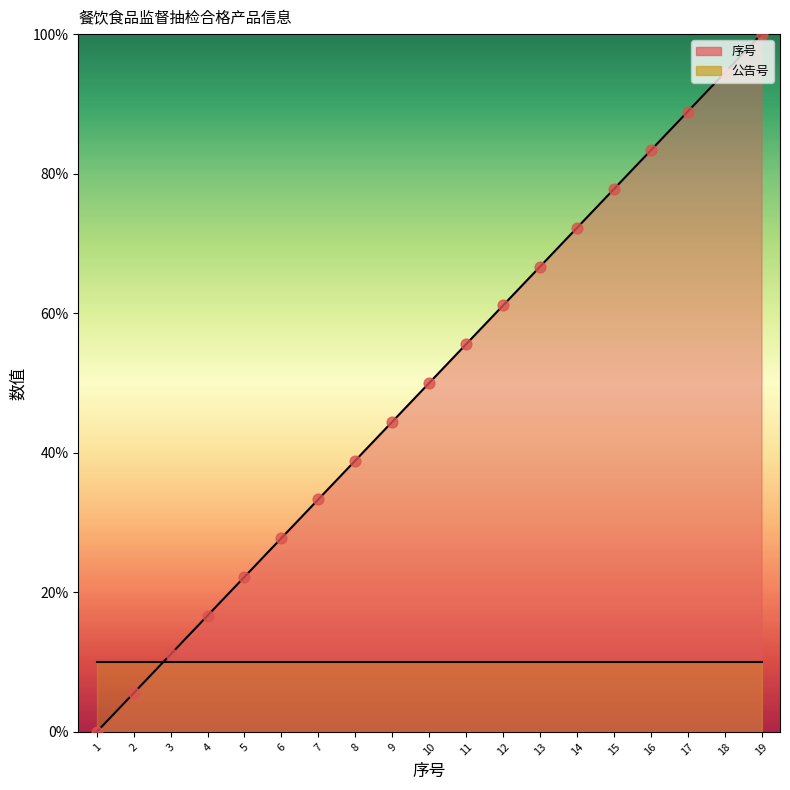

Which has a higher value, 12 or 4?

12